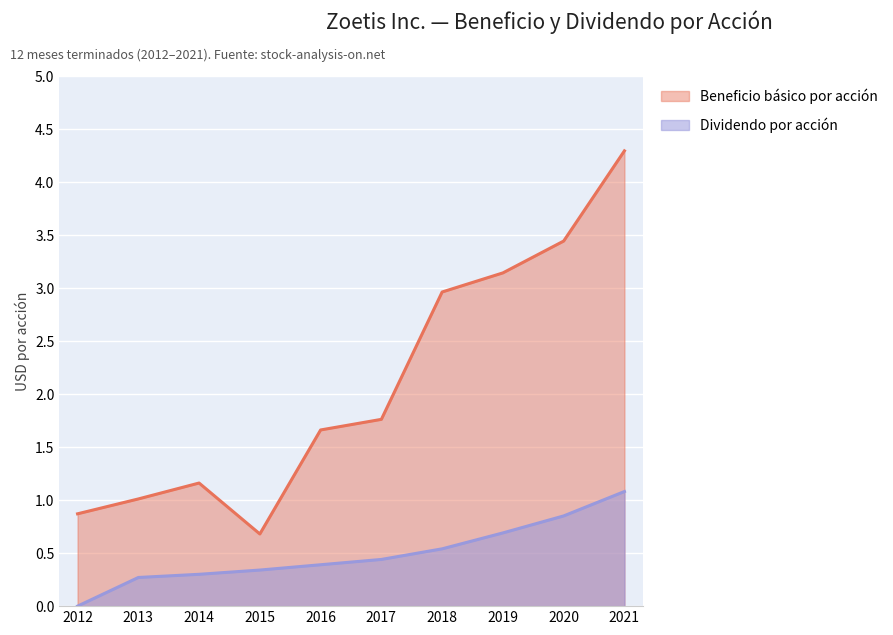

List the series in order of their peak value, lowest first.

Dividendo por acción, Beneficio básico por acción